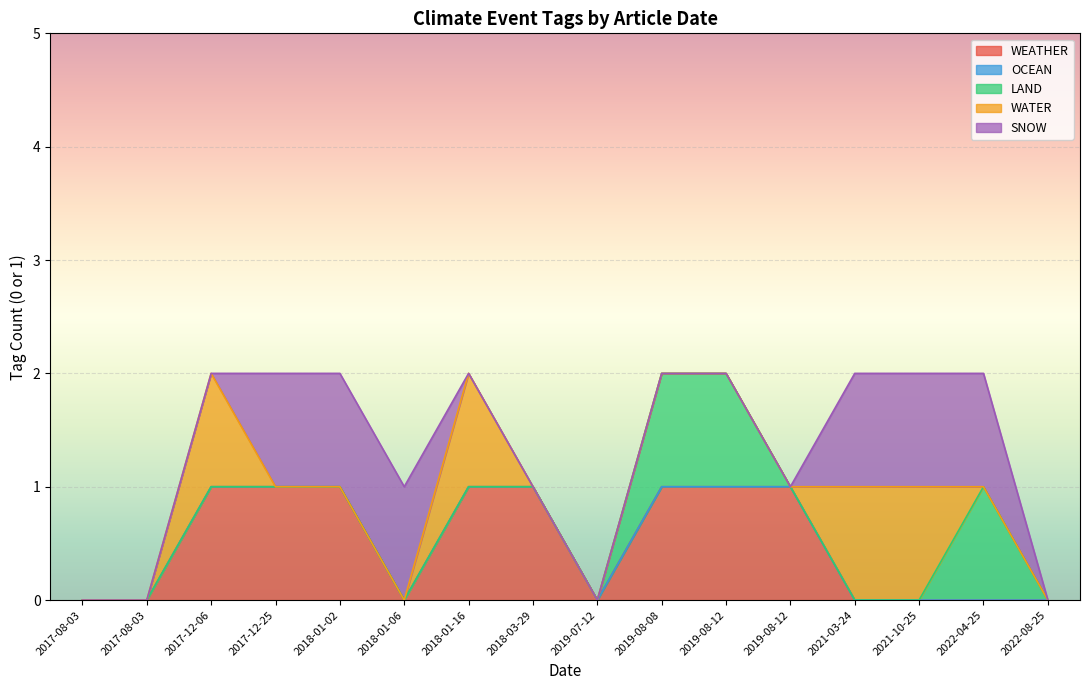

What are all the series names shown in the legend?

WEATHER, OCEAN, LAND, WATER, SNOW